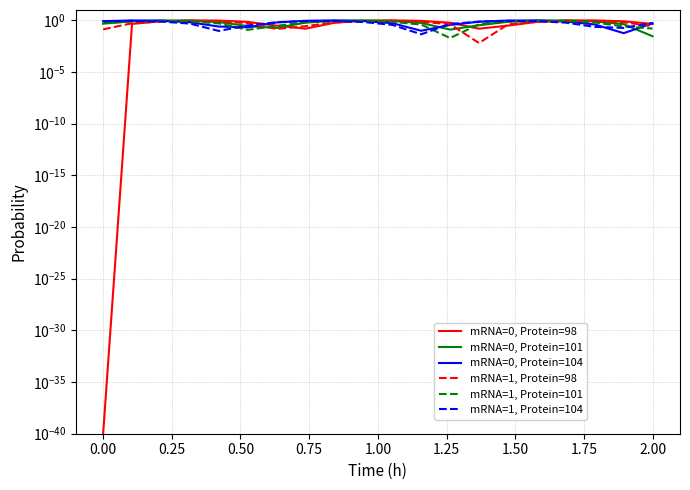

Where is the first local minimum for mRNA=0, Protein=104?

1.25